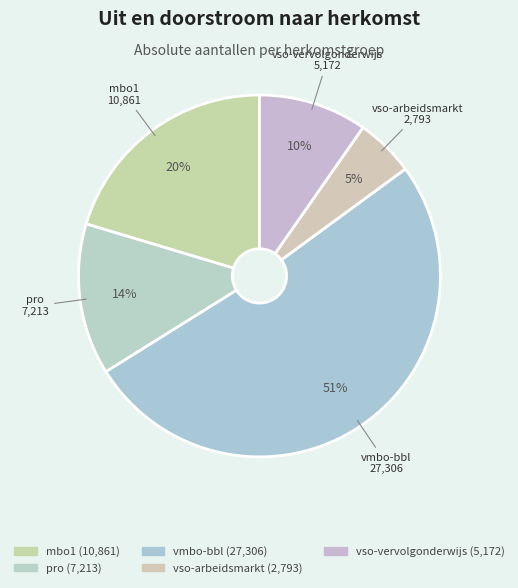

Does any single category account for the majority?

Yes